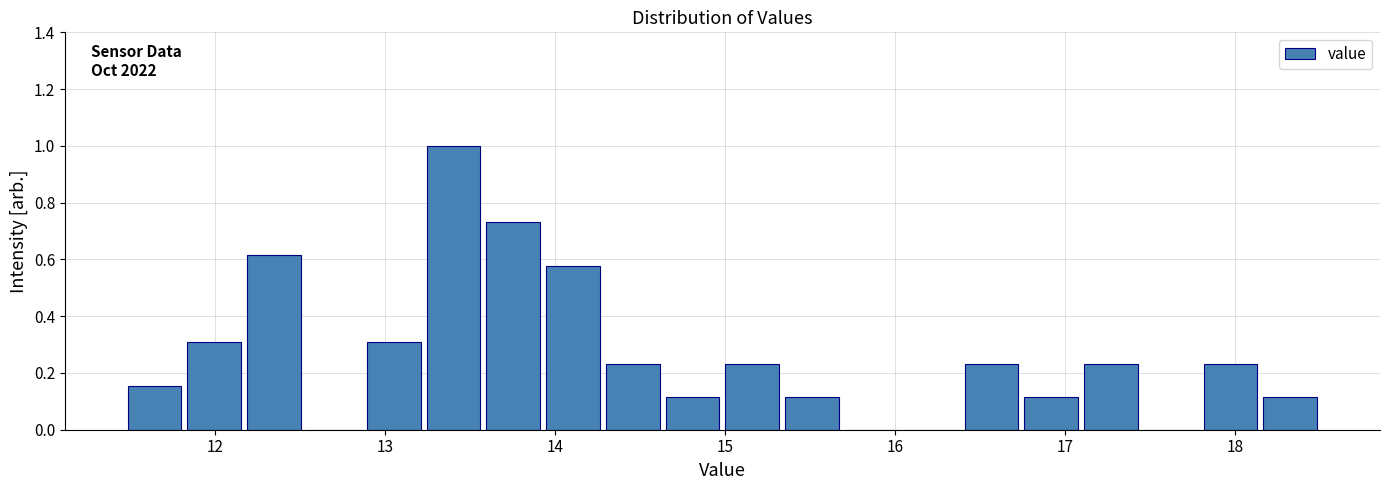

Around what value on the x-axis is the tallest bar? Give the approximate position of its centre, as read against the axis.

13.4